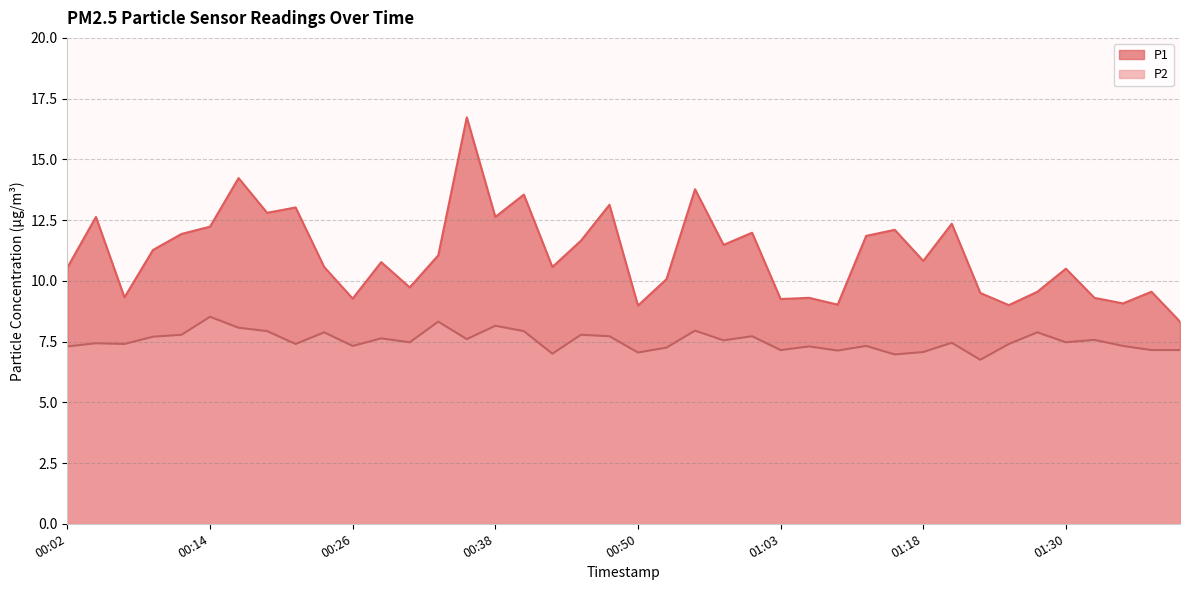

What is the lowest value of the P1 series?

8.3